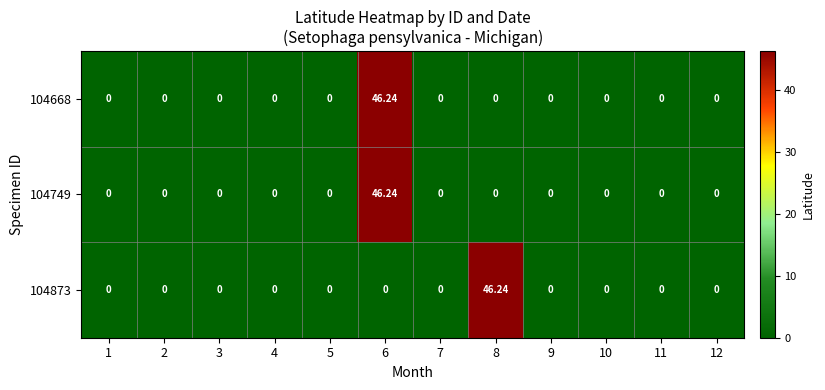

Reading left to right, transcribe all the data shown in this chart.

104668: 1=0.0	2=0.0	3=0.0	4=0.0	5=0.0	6=46.2	7=0.0	8=0.0	9=0.0	10=0.0	11=0.0	12=0.0
104749: 1=0.0	2=0.0	3=0.0	4=0.0	5=0.0	6=46.2	7=0.0	8=0.0	9=0.0	10=0.0	11=0.0	12=0.0
104873: 1=0.0	2=0.0	3=0.0	4=0.0	5=0.0	6=0.0	7=0.0	8=46.2	9=0.0	10=0.0	11=0.0	12=0.0